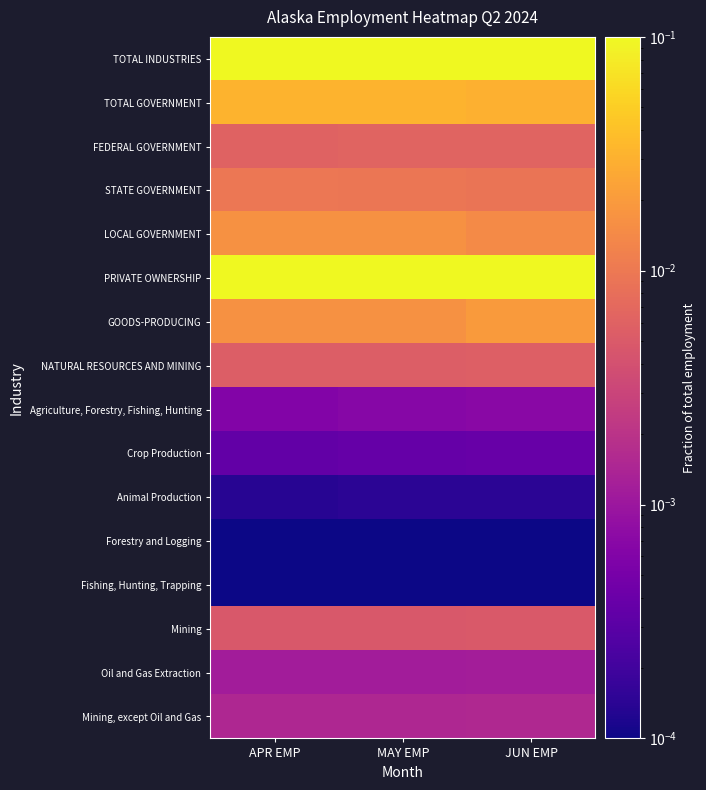

Which series has the largest total across all categories?

TOTAL INDUSTRIES